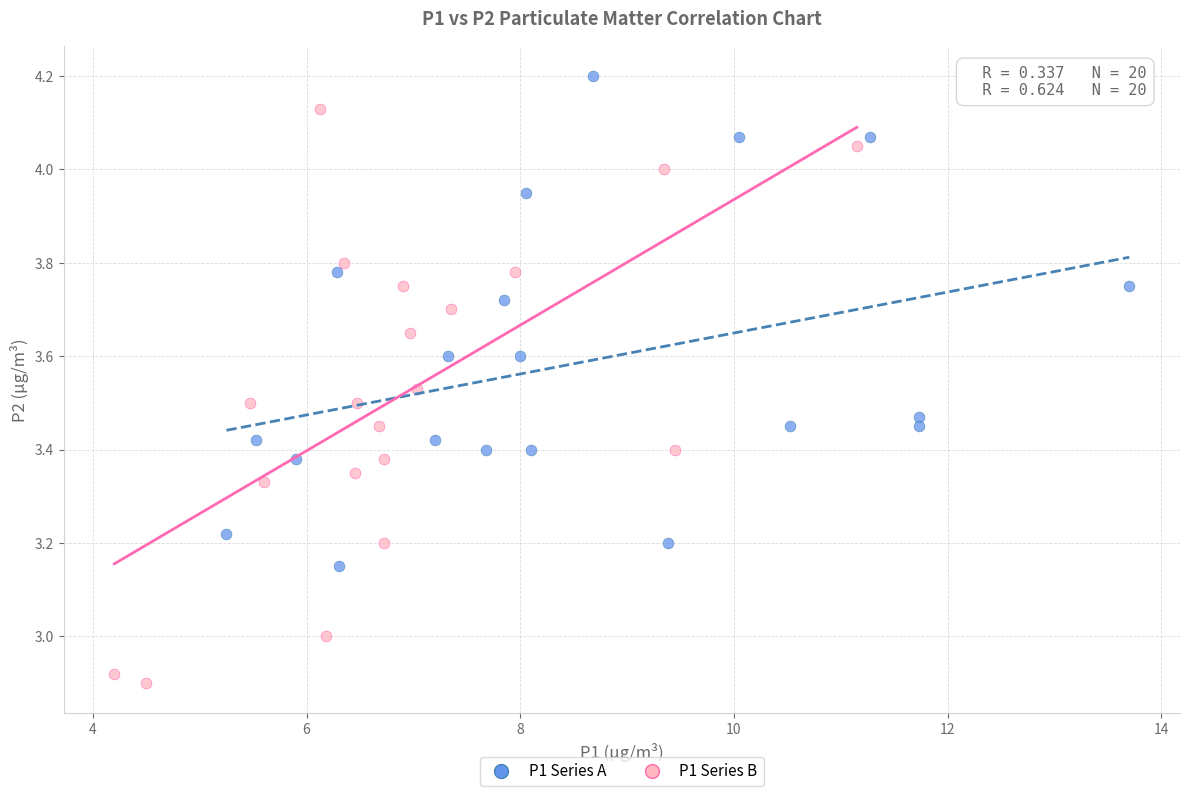

Which series contains the highest Y value?

P1 Series A